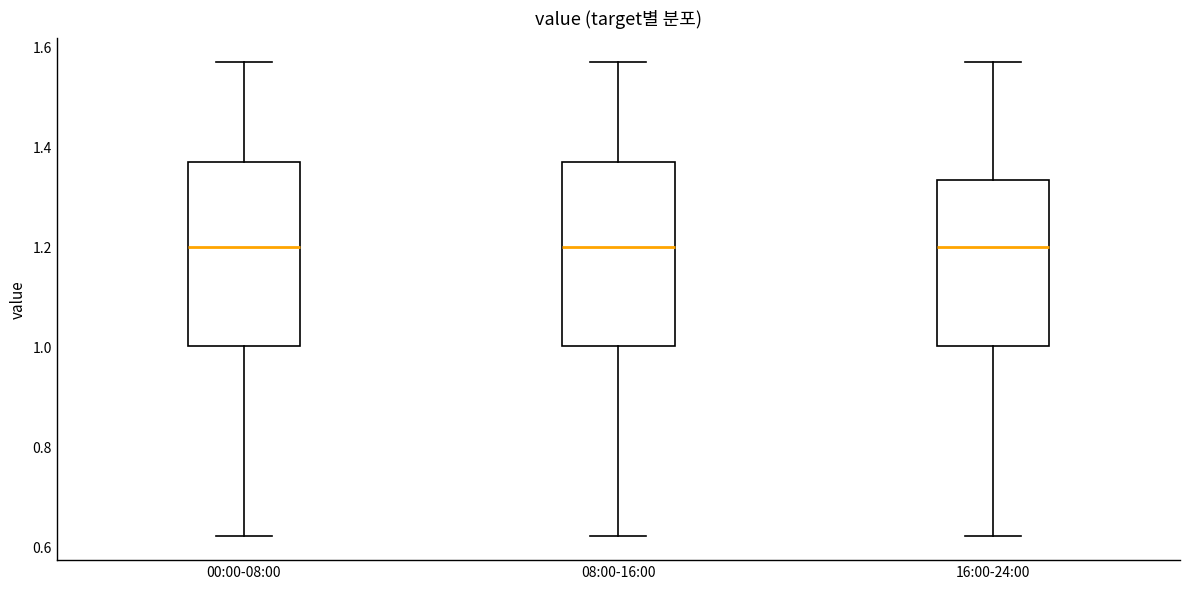

Where is the upper edge of the box for 00:00-08:00 on the y-axis? The values are not printed on the chart, so give them approximately, as read against the axis.

1.38